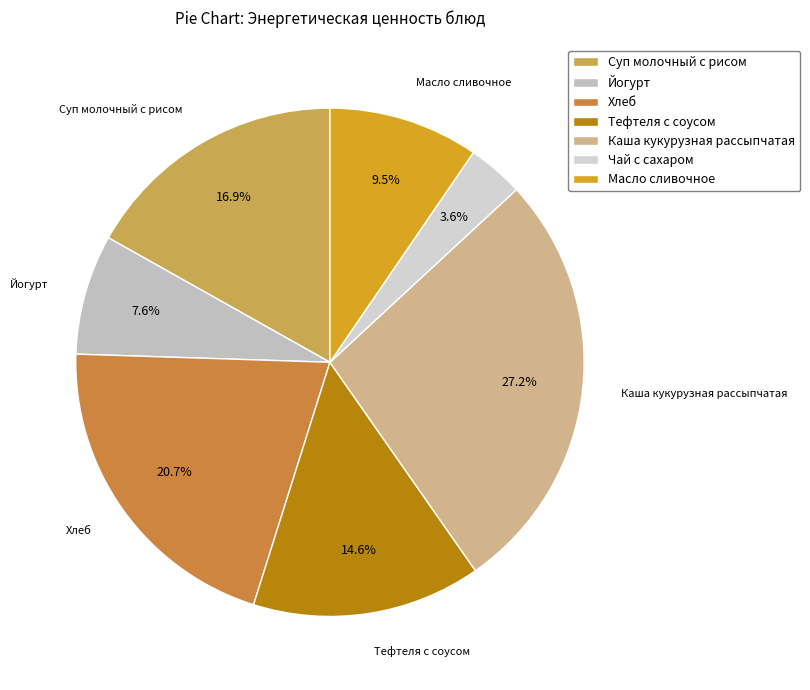

What percentage is NOT represented by Хлеб?

79.3%